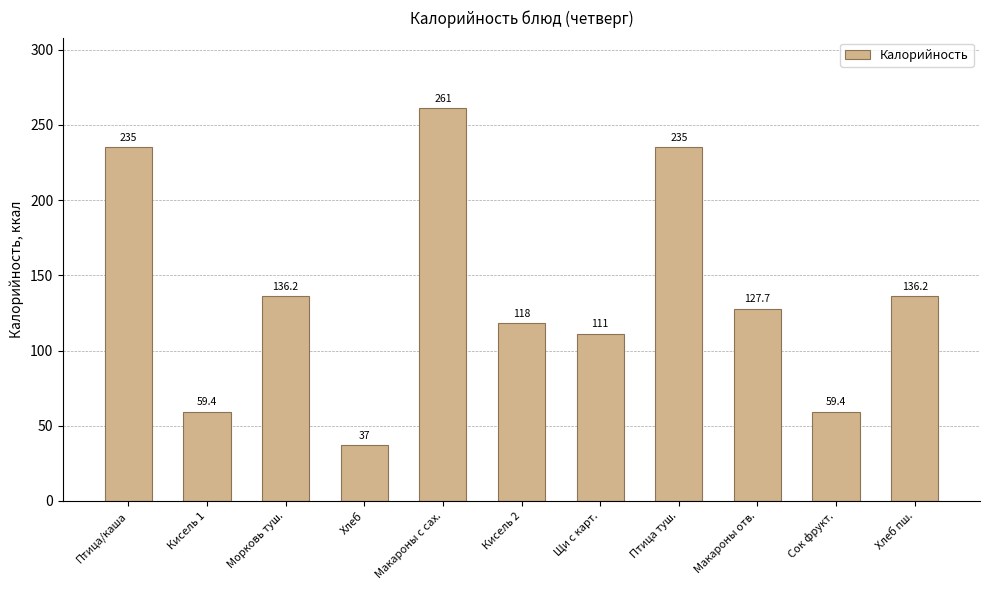

What is the difference between the maximum and minimum values?

224.0